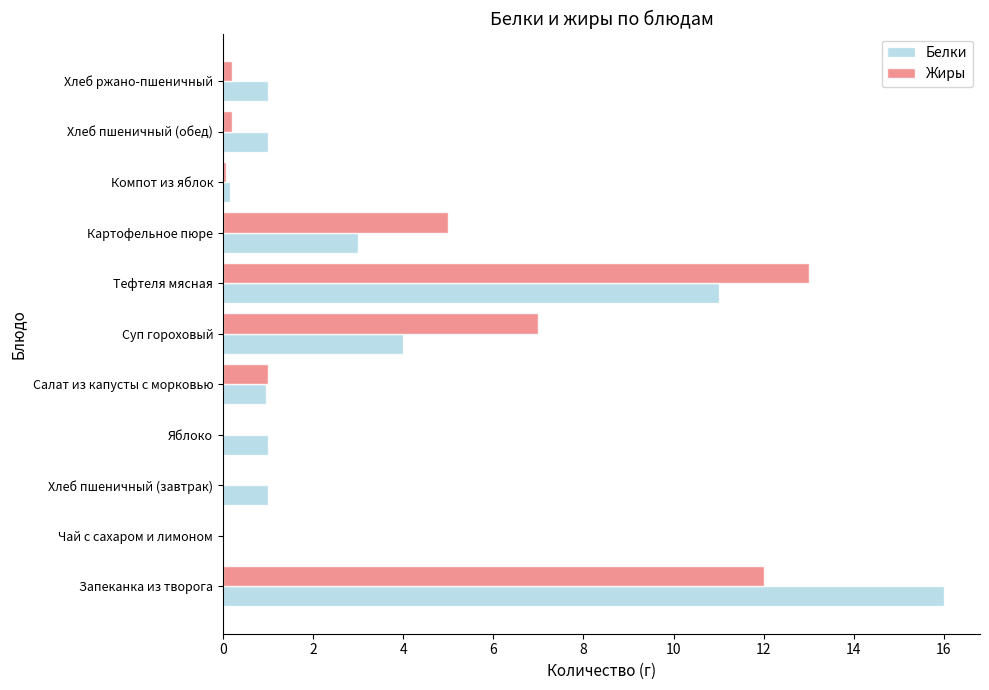

Count the number of data series in this chart.

2